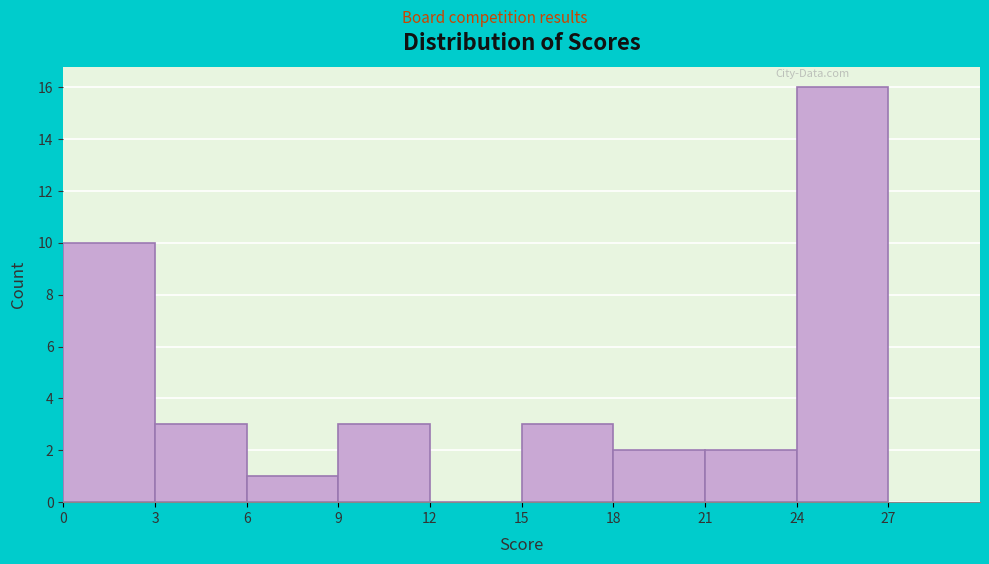

Over which range of the x-axis is the bar tallest?

24 to 27